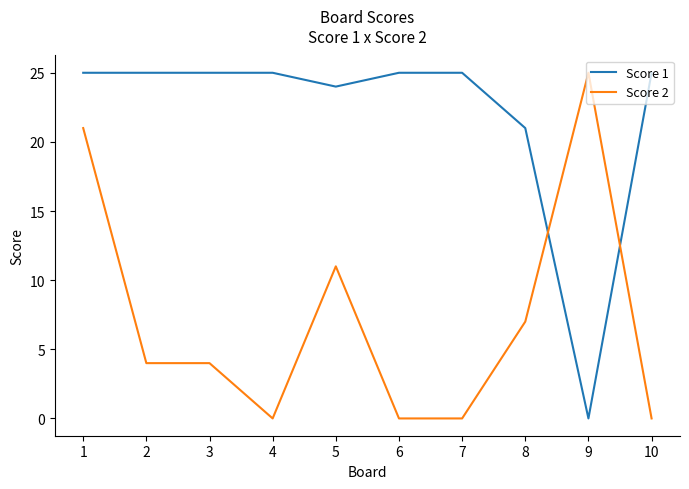

What is the difference between the maximum and minimum values in the Score 2 series?

25